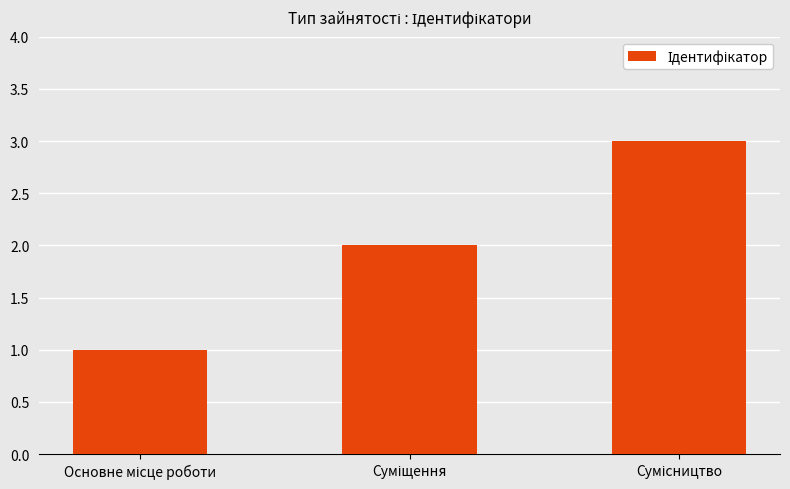

What is the sum of all values?

6